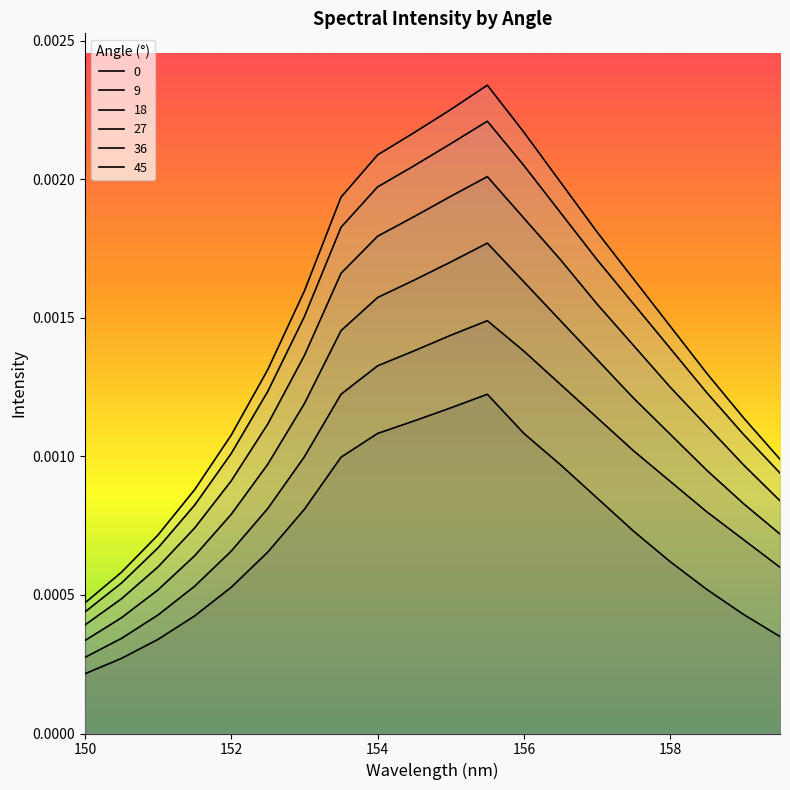

Reading right to left, transcribe all the data shown in this chart.

0: 0.0	0.0	0.0	0.0	0.0	0.0	0.0	0.0	0.0	0.0	0.0	0.0	0.0	0.0	0.0	0.0	0.0	0.0	0.0	0.0
9: 0.0	0.0	0.0	0.0	0.0	0.0	0.0	0.0	0.0	0.0	0.0	0.0	0.0	0.0	0.0	0.0	0.0	0.0	0.0	0.0
18: 0.0	0.0	0.0	0.0	0.0	0.0	0.0	0.0	0.0	0.0	0.0	0.0	0.0	0.0	0.0	0.0	0.0	0.0	0.0	0.0
27: 0.0	0.0	0.0	0.0	0.0	0.0	0.0	0.0	0.0	0.0	0.0	0.0	0.0	0.0	0.0	0.0	0.0	0.0	0.0	0.0
36: 0.0	0.0	0.0	0.0	0.0	0.0	0.0	0.0	0.0	0.0	0.0	0.0	0.0	0.0	0.0	0.0	0.0	0.0	0.0	0.0
45: 0.0	0.0	0.0	0.0	0.0	0.0	0.0	0.0	0.0	0.0	0.0	0.0	0.0	0.0	0.0	0.0	0.0	0.0	0.0	0.0